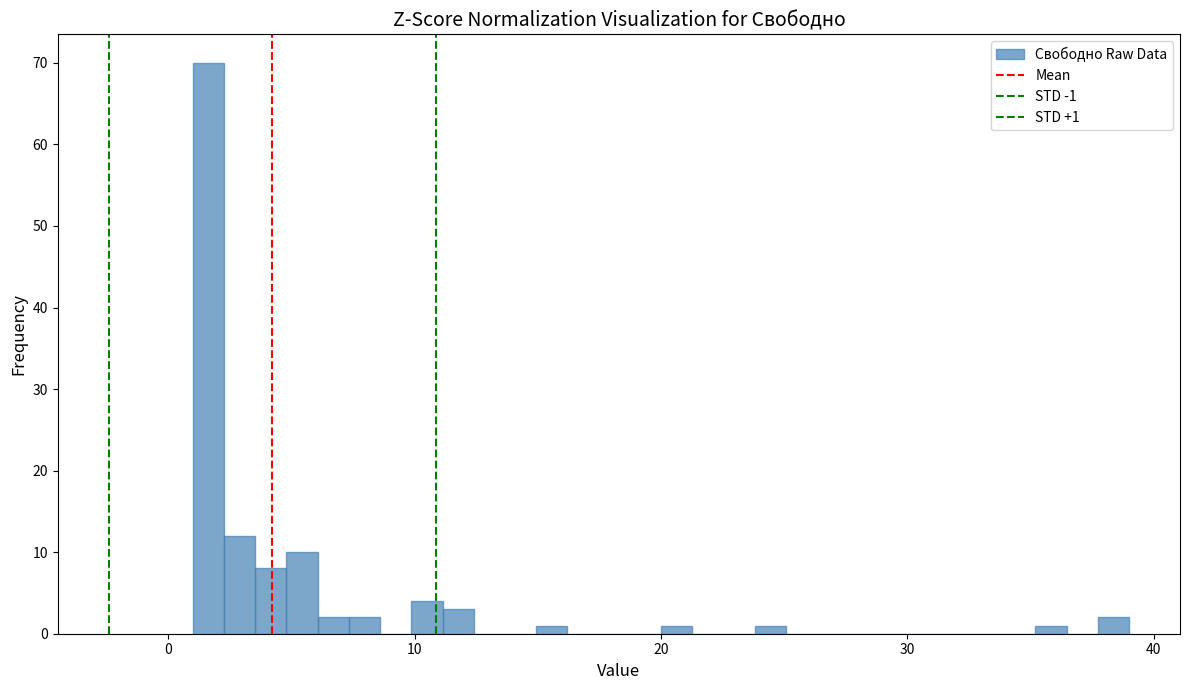

Around what value on the x-axis is the tallest bar? Give the approximate position of its centre, as read against the axis.

2